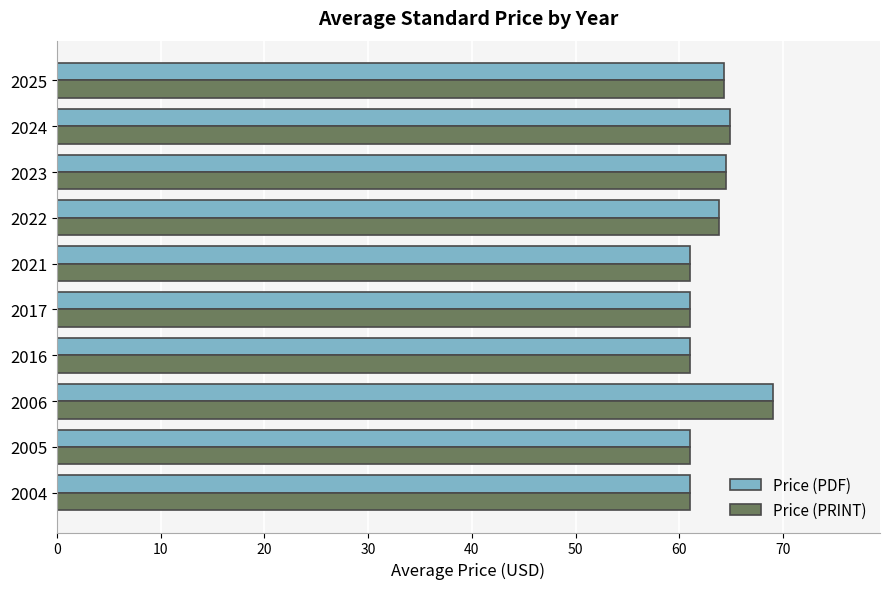

True or false: Price (PRINT) has a value of 14.5 at 2006.

False